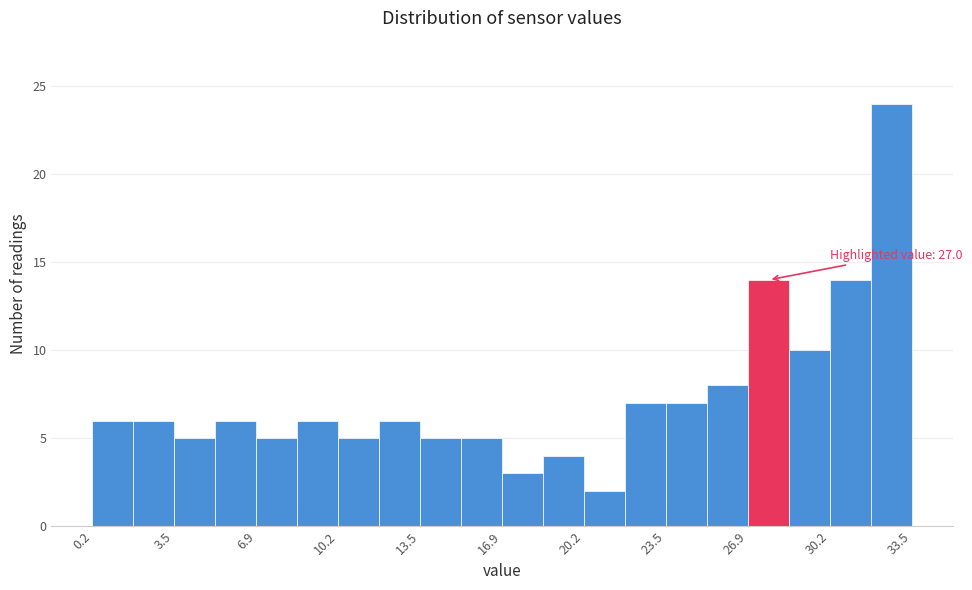

Read against the x-axis, roughly where is the centre of the tallest bar?

32.5